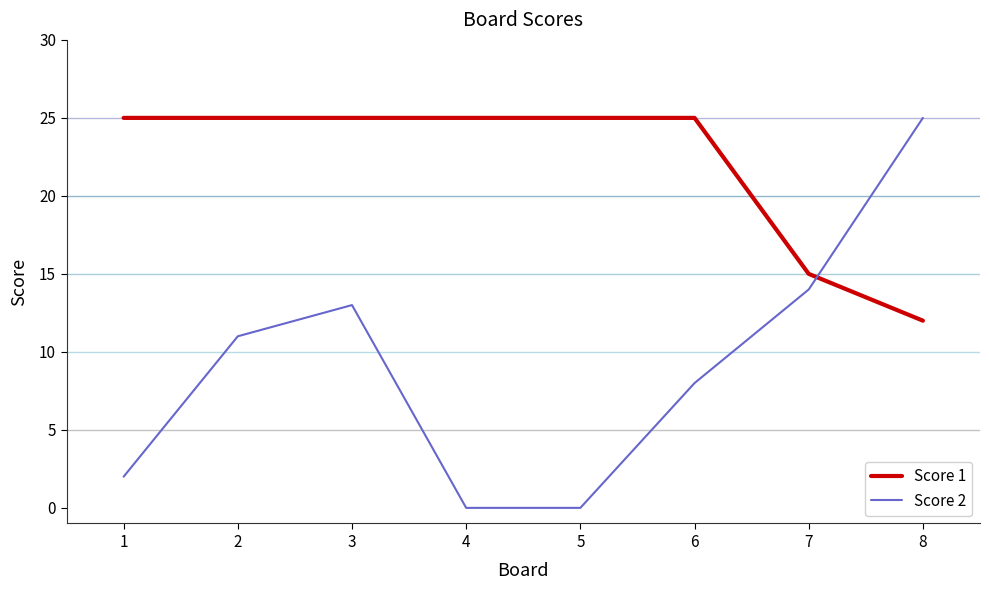

Which series has the largest range (max minus min)?

Score 2